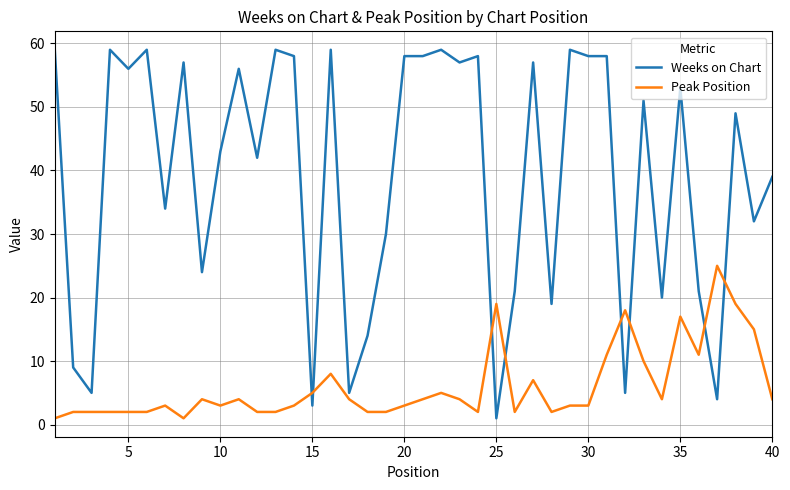

List the series in order of their peak value, highest first.

Weeks on Chart, Peak Position